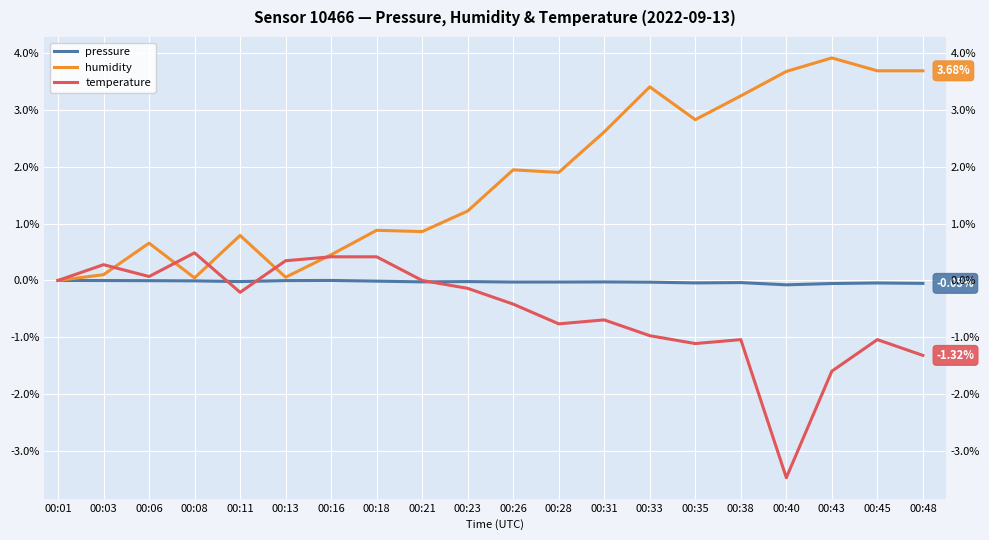

What are all the series names shown in the legend?

pressure, humidity, temperature